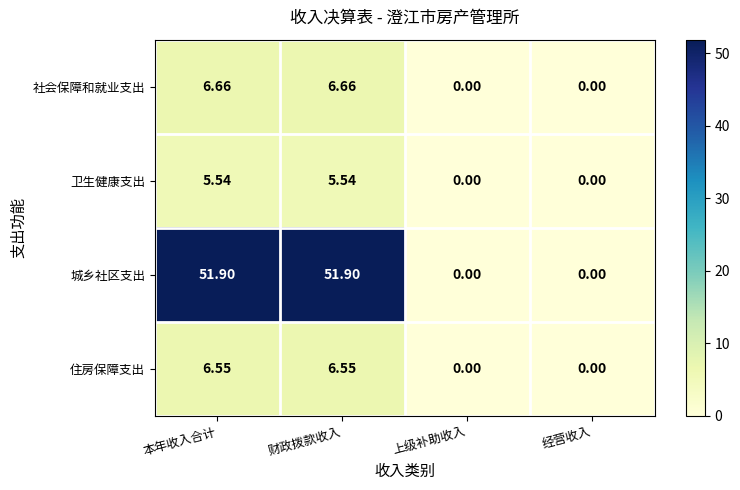

What is the difference between the highest and lowest values at 本年收入合计?

46.4